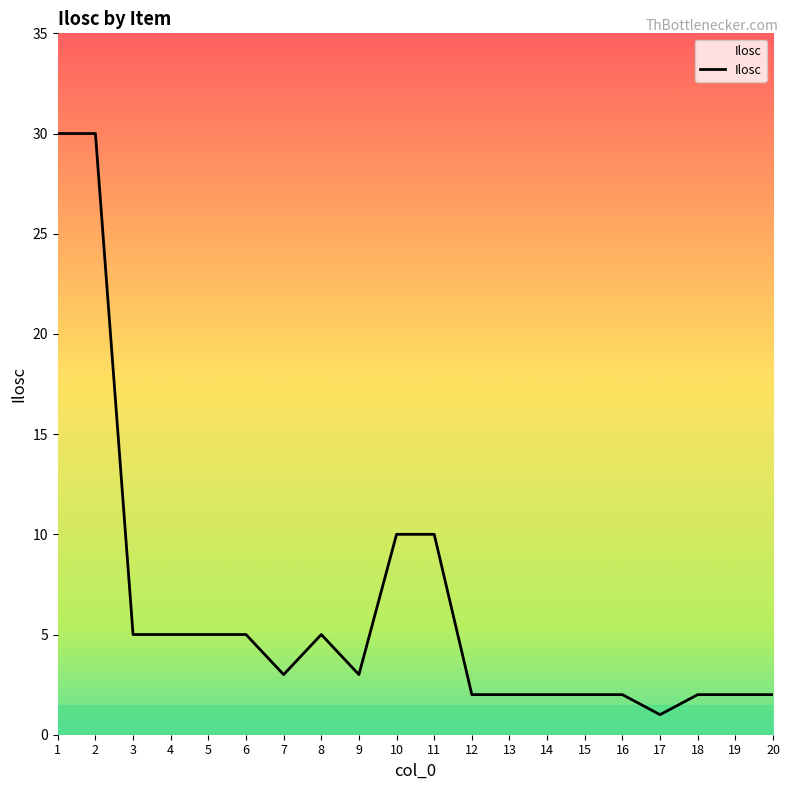

What is the greatest value displayed?

30